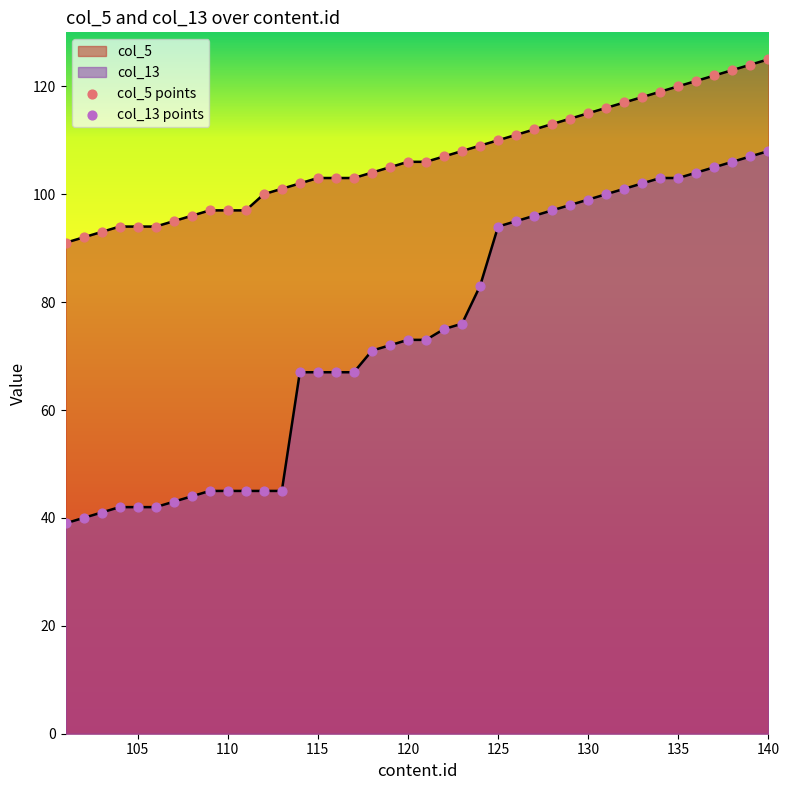

Which series has the largest Y range (max minus min)?

col_13 points